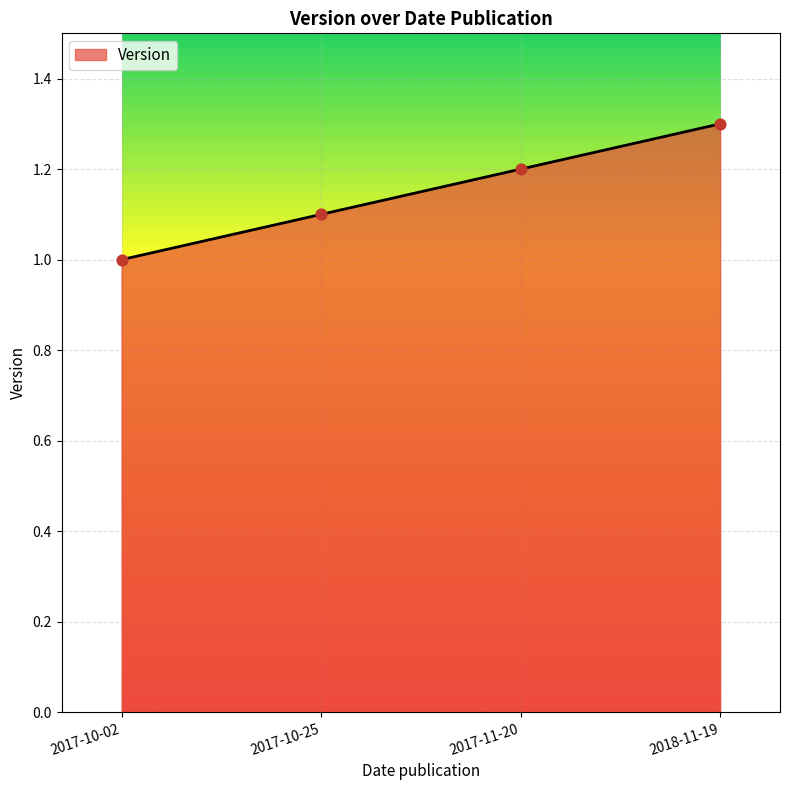

What is the change in value from 2017-11-20 to 2018-11-19?

+0.1